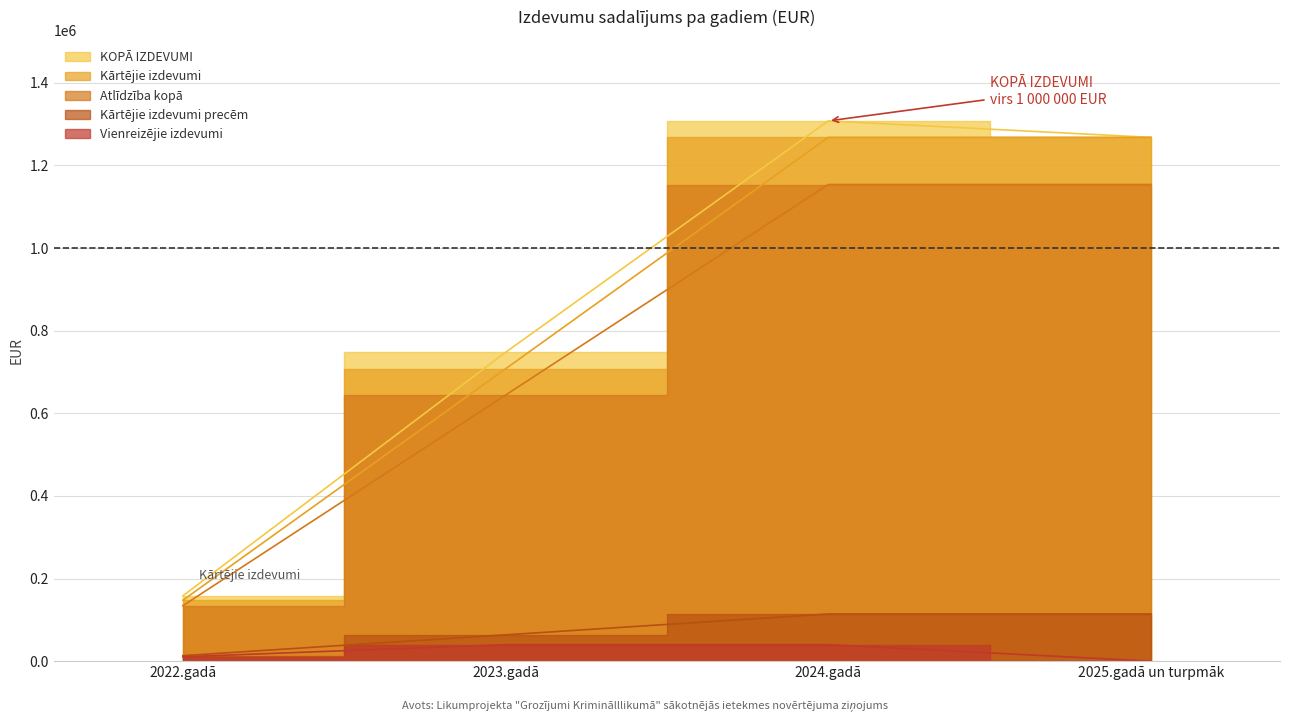

Rank the series by their maximum value, from lowest to highest.

Vienreizējie izdevumi, Kārtējie izdevumi precēm, Atlīdzība kopā, Kārtējie izdevumi, KOPĀ IZDEVUMI